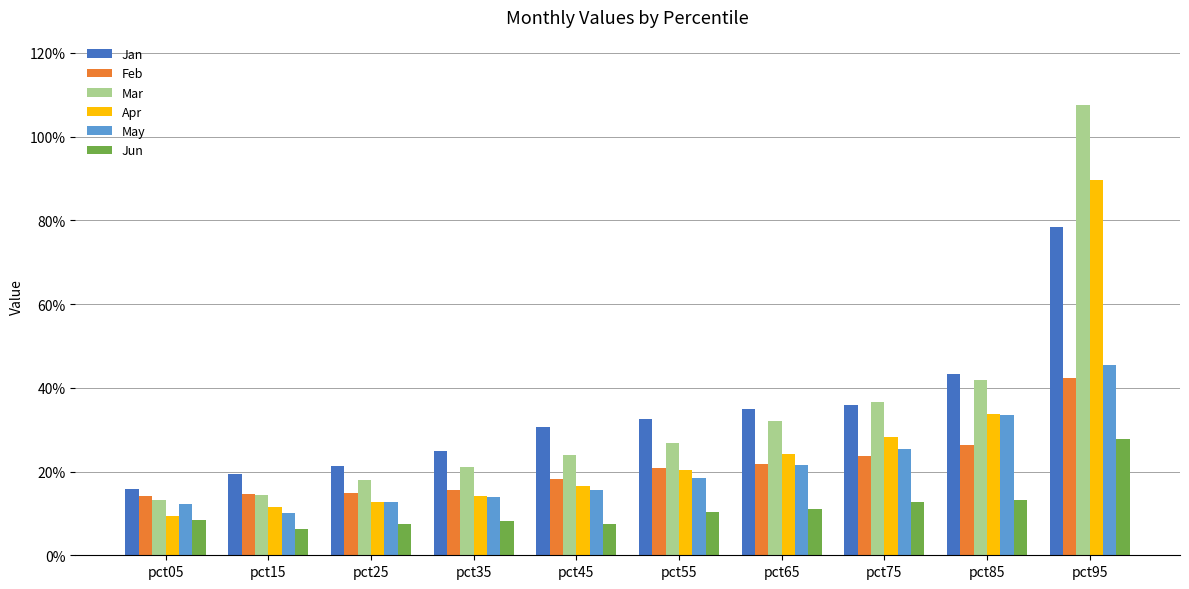

What is the average value of the May series?

0.2